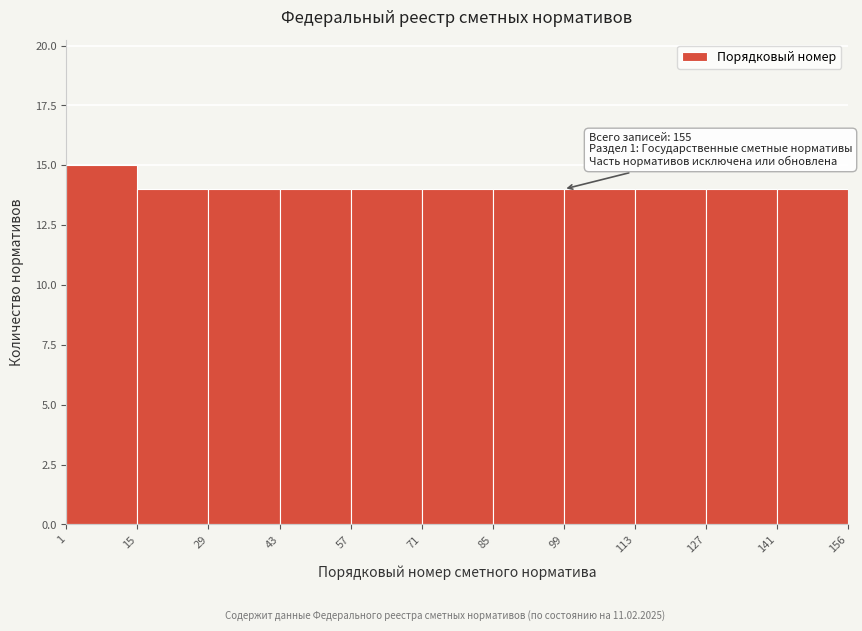

Which range on the x-axis has the tallest bar?

1 to 15